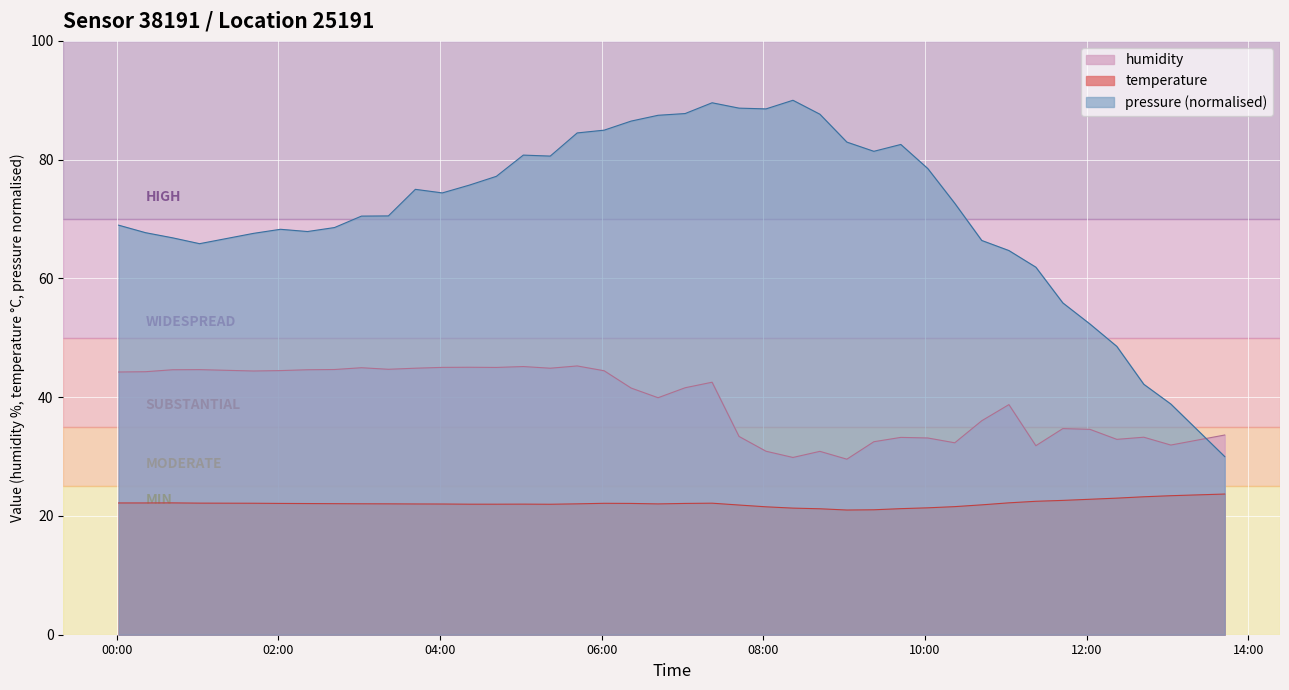

What is the difference between the second highest and minimum values in the temperature series?

2.4